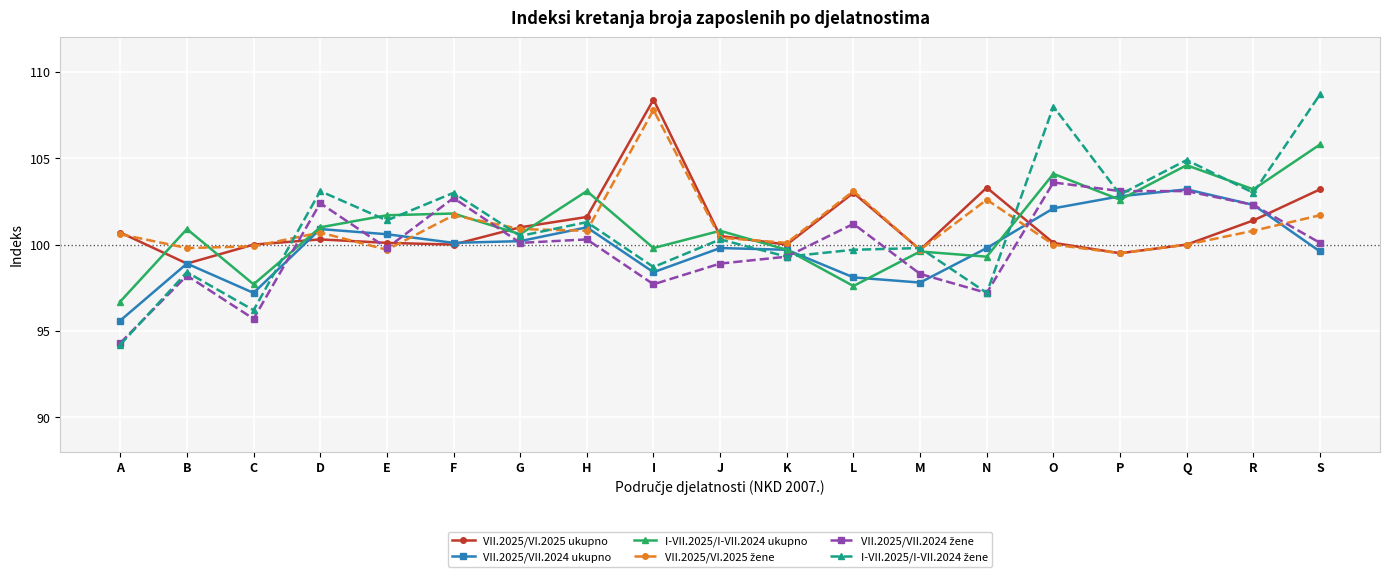

True or false: I-VII.2025/I-VII.2024 ukupno has more than 2 points higher than both neighbors.

True